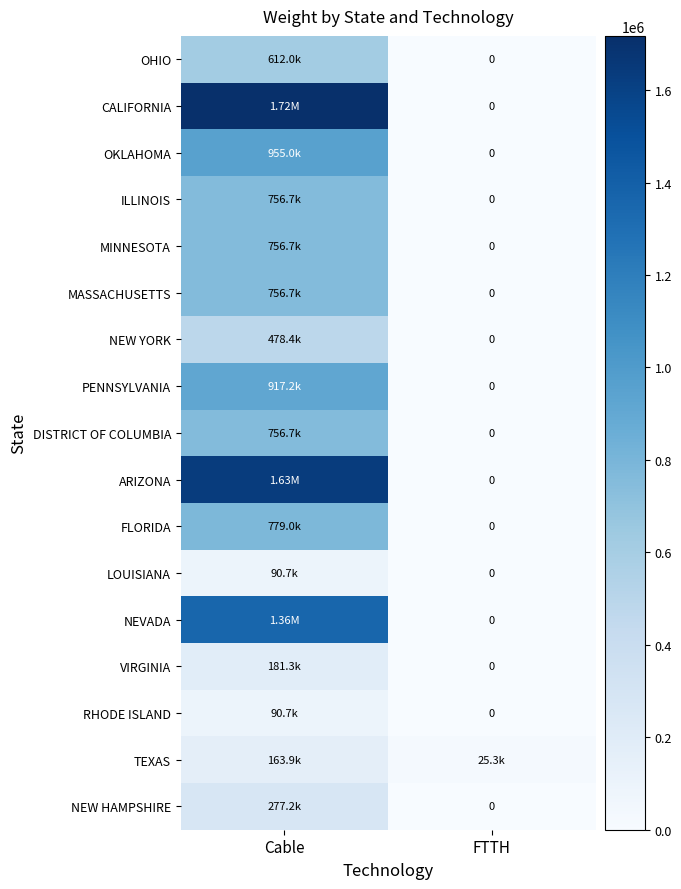

Is it true that CALIFORNIA equals 2293448.1 at Cable?

False